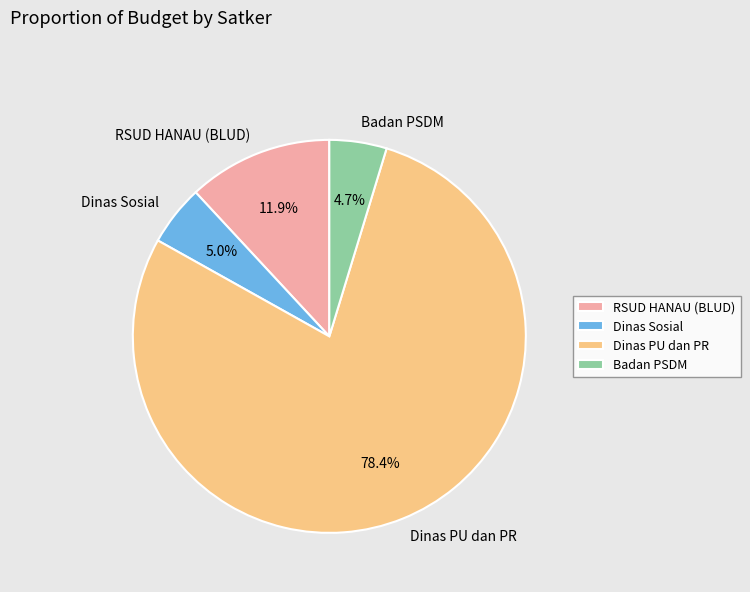

To the nearest percent, what is the difference between the largest and smallest slice percentages?

74%